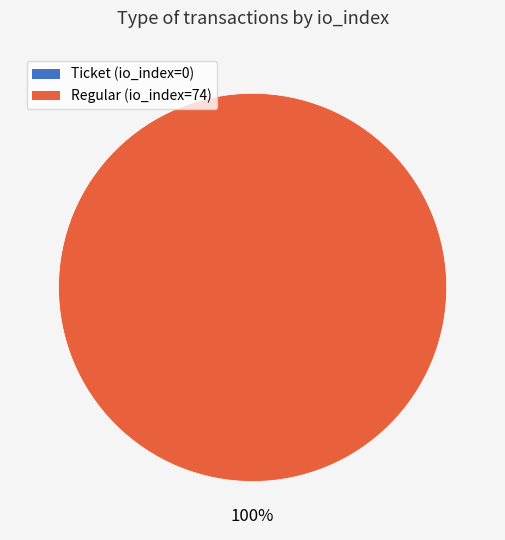

To the nearest percent, what is the average slice percentage?

50%